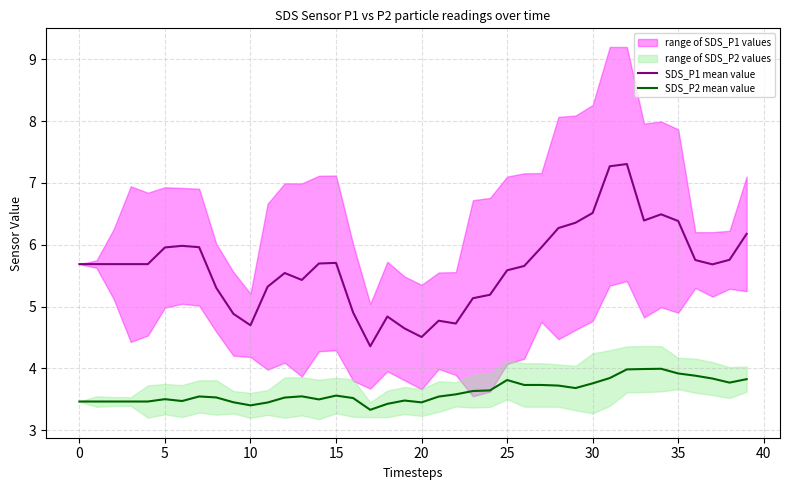

What is the sum of all SDS_P1 mean value values?

225.5